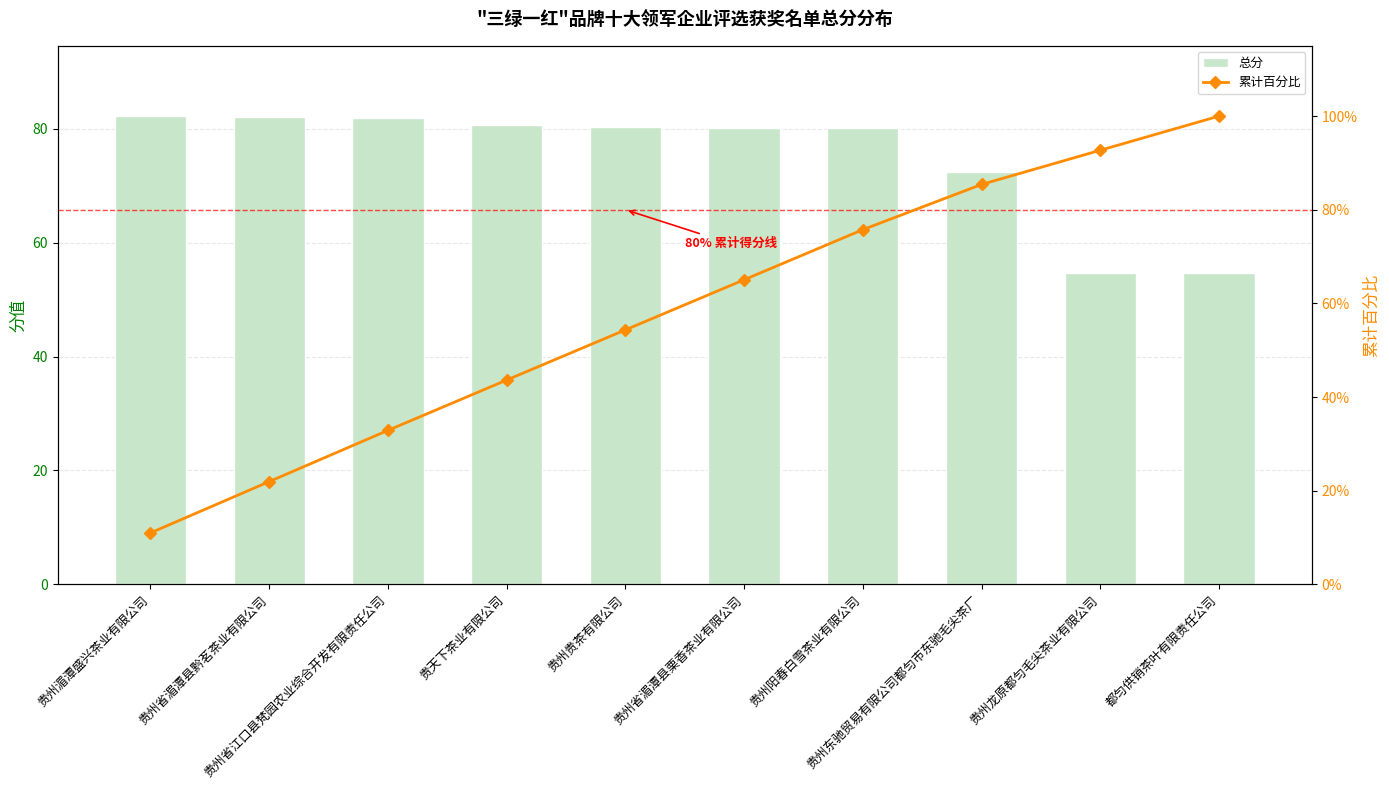

Which series has the largest total across all categories?

总分